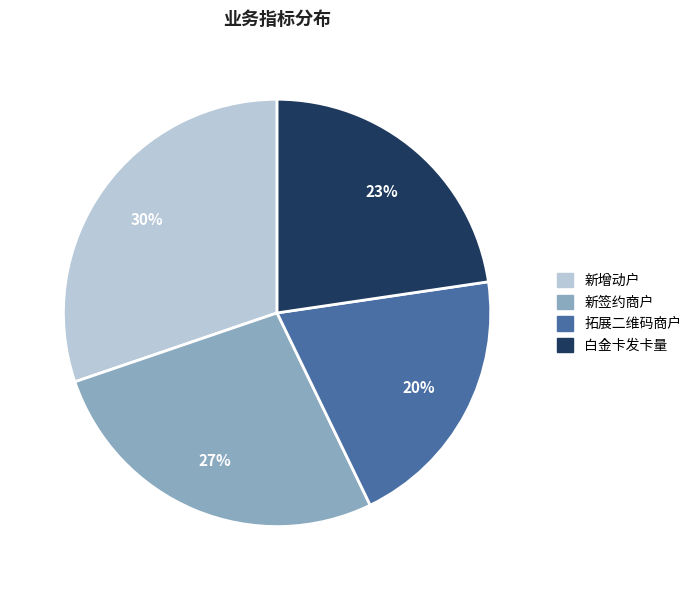

True or false: 新增动户 accounts for 23% of the total.

False